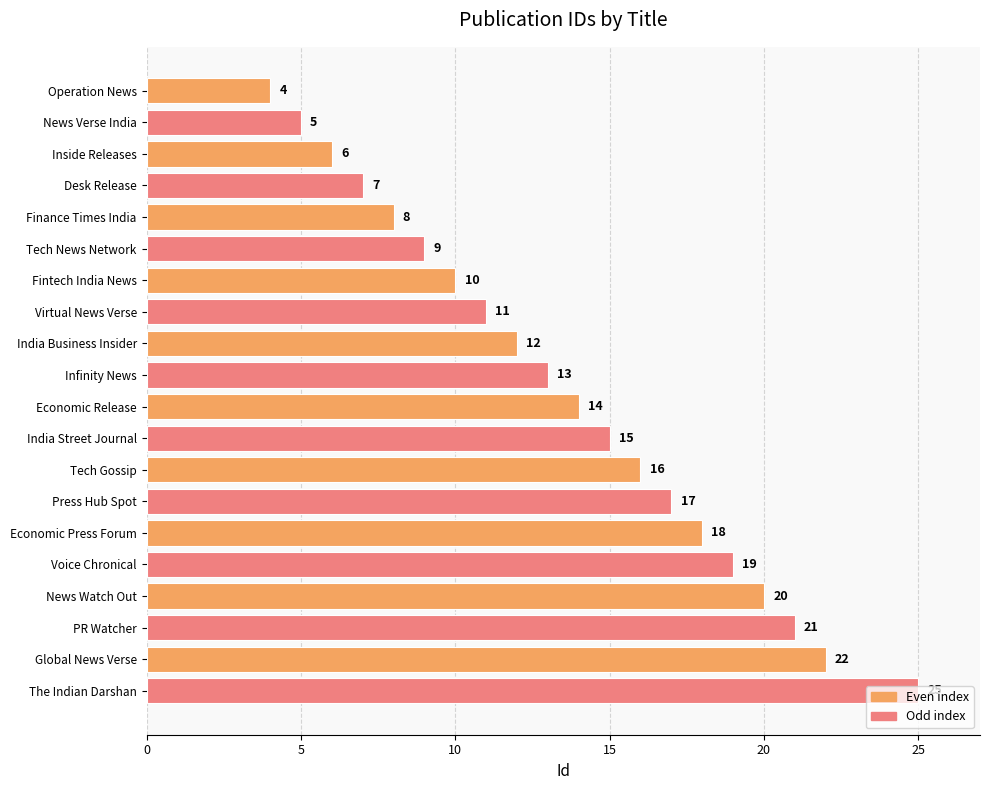

What position from the bottom is Desk Release?

17